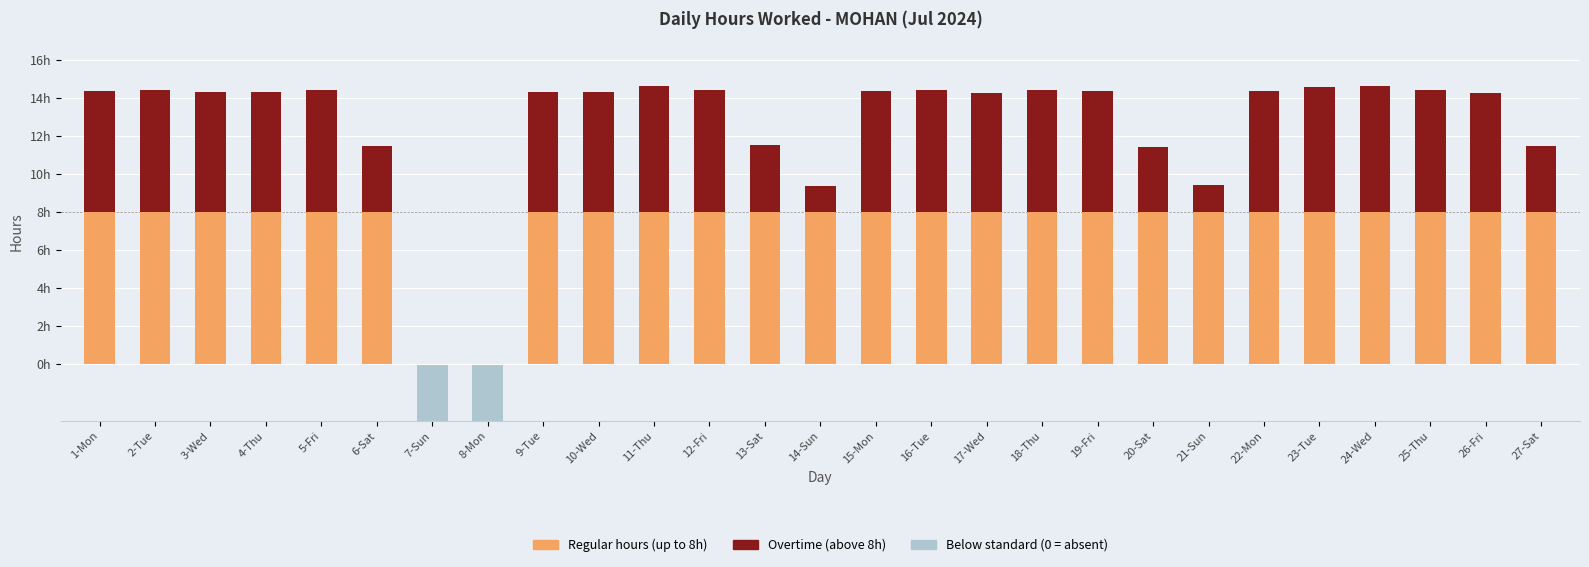

The value of Regular hours at 6-Sat is 12.1. True or false?

False